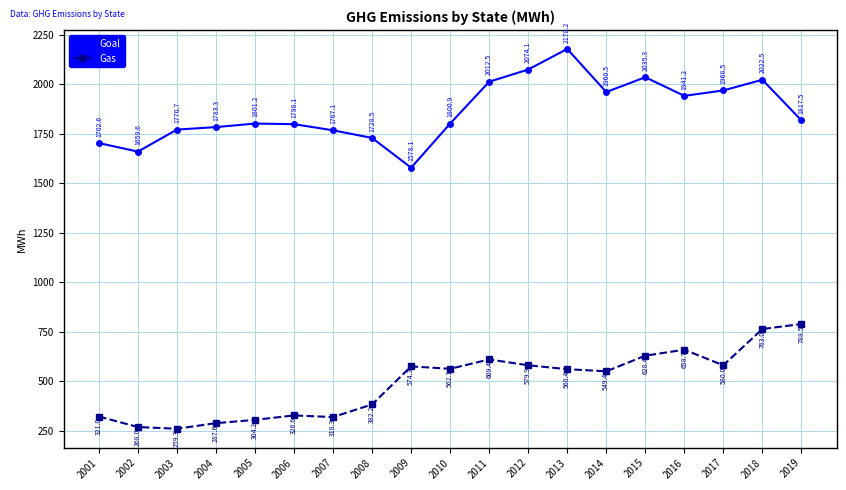

Reading left to right, what are all the values shown in this chart?

Goal: 2001=1702.6	2002=1659.6	2003=1770.7	2004=1783.3	2005=1801.2	2006=1798.1	2007=1767.1	2008=1728.5	2009=1578.1	2010=1800.9	2011=2012.5	2012=2074.1	2013=2178.2	2014=1960.5	2015=2035.3	2016=1941.2	2017=1968.5	2018=2022.5	2019=1817.5
Gas: 2001=321.0	2002=268.0	2003=259.3	2004=287.6	2005=304.2	2006=326.6	2007=318.3	2008=382.2	2009=574.3	2010=562.1	2011=609.4	2012=579.9	2013=560.4	2014=549.4	2015=628.4	2016=658.7	2017=580.0	2018=763.0	2019=788.5